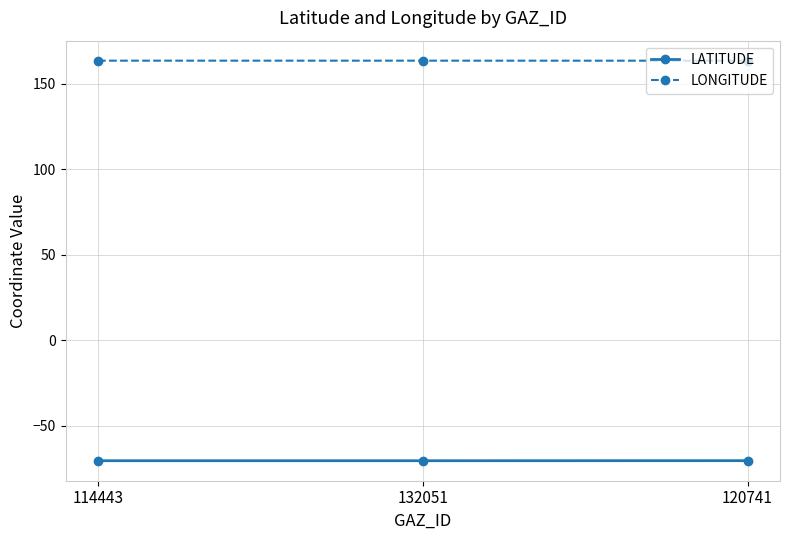

What is the minimum value shown in the chart?

-70.4